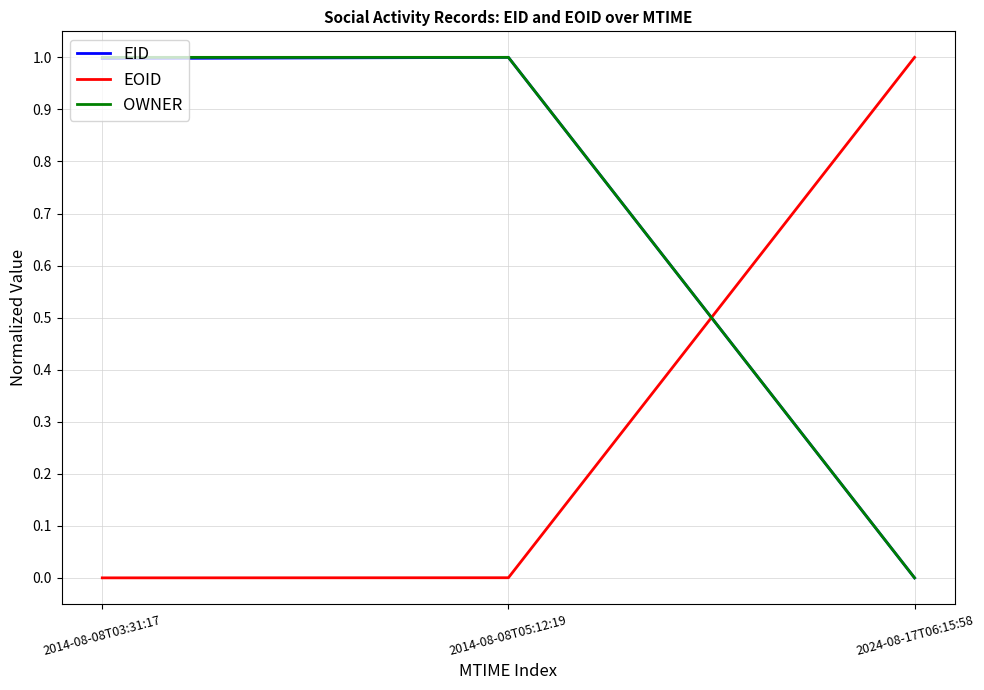

At how many categories does at least one series exceed 0?

3